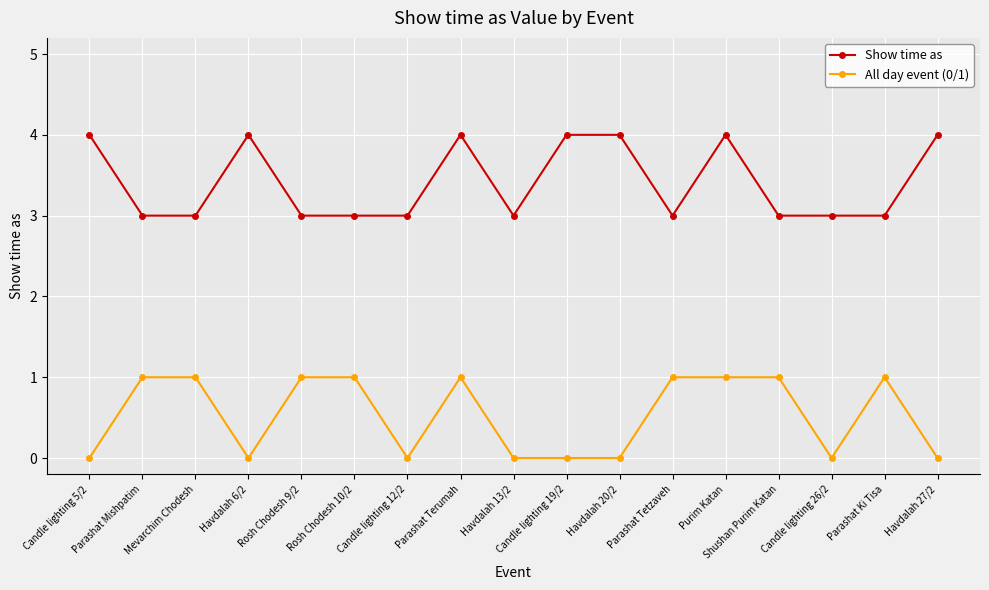

What is the approximate value of All day event (0/1) at Shushan Purim Katan?

1